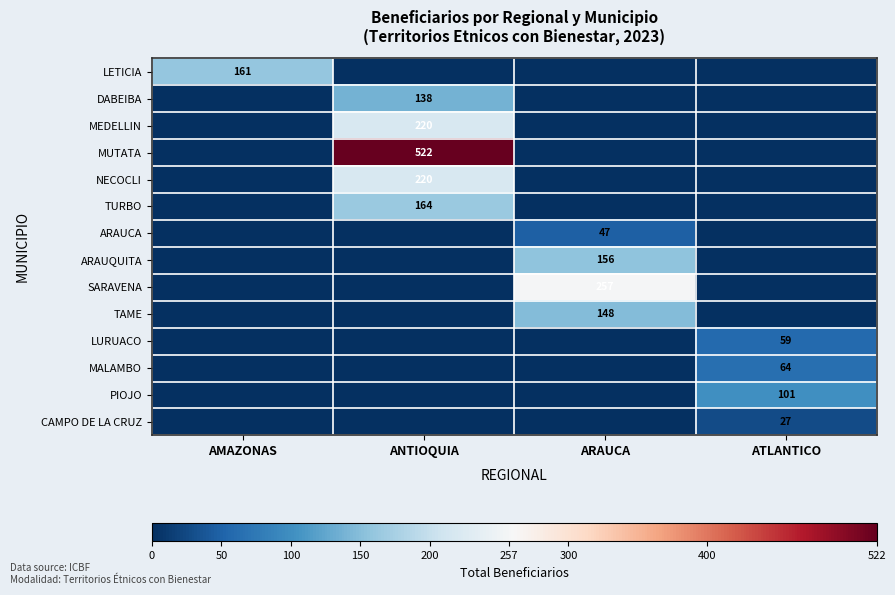

The CAMPO DE LA CRUZ series shows 37 at ATLANTICO. True or false?

False